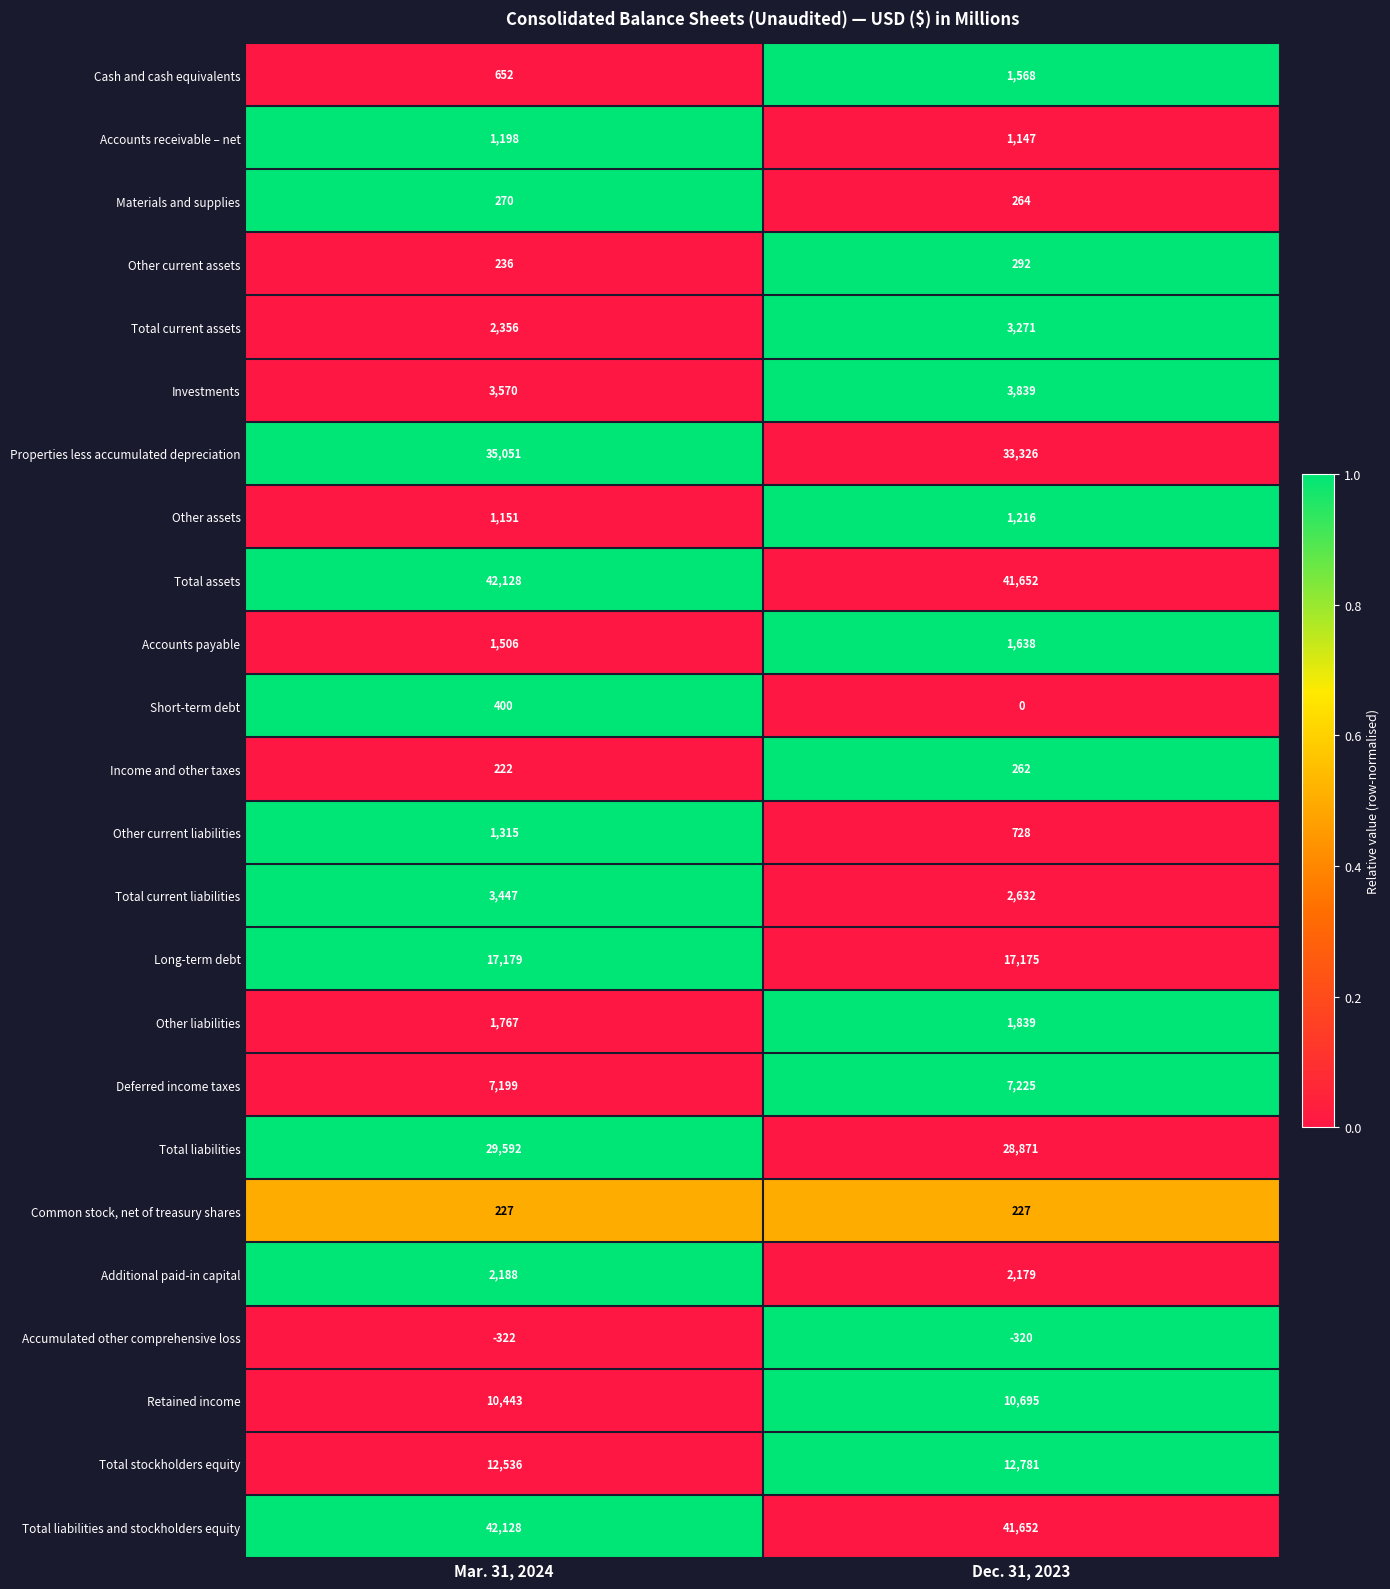

Is the value of Retained income at Dec. 31, 2023 greater than the value of Additional paid-in capital at Dec. 31, 2023?

Yes